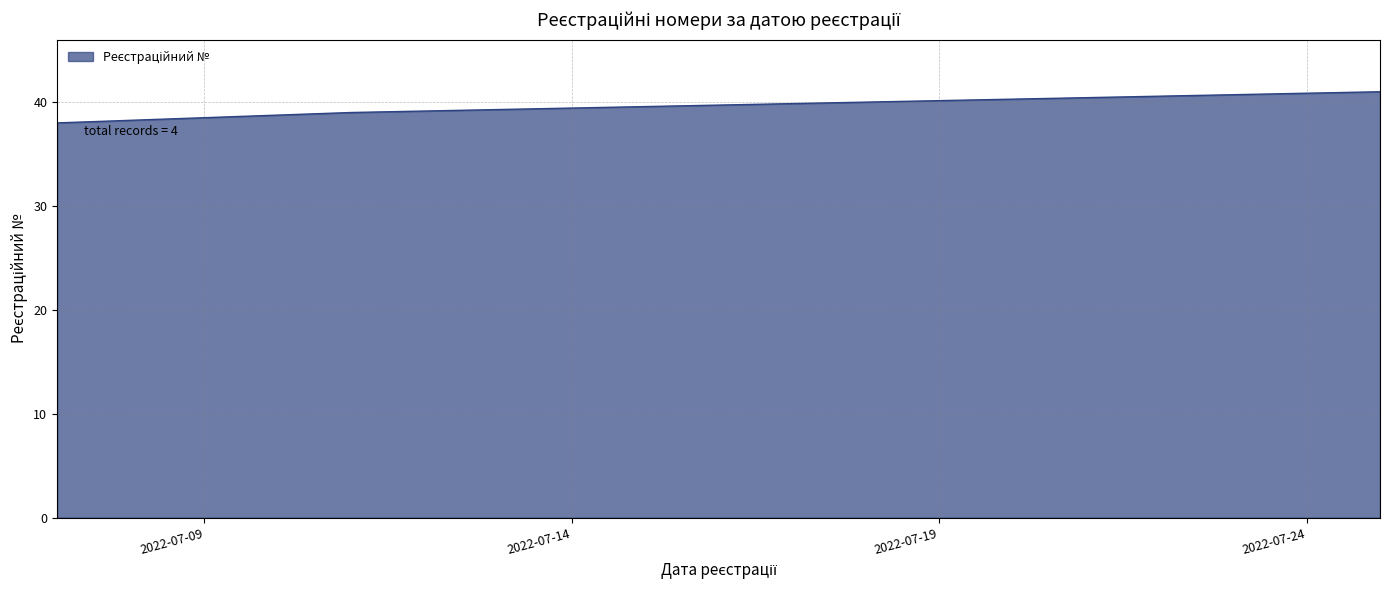

What is the average value?

40